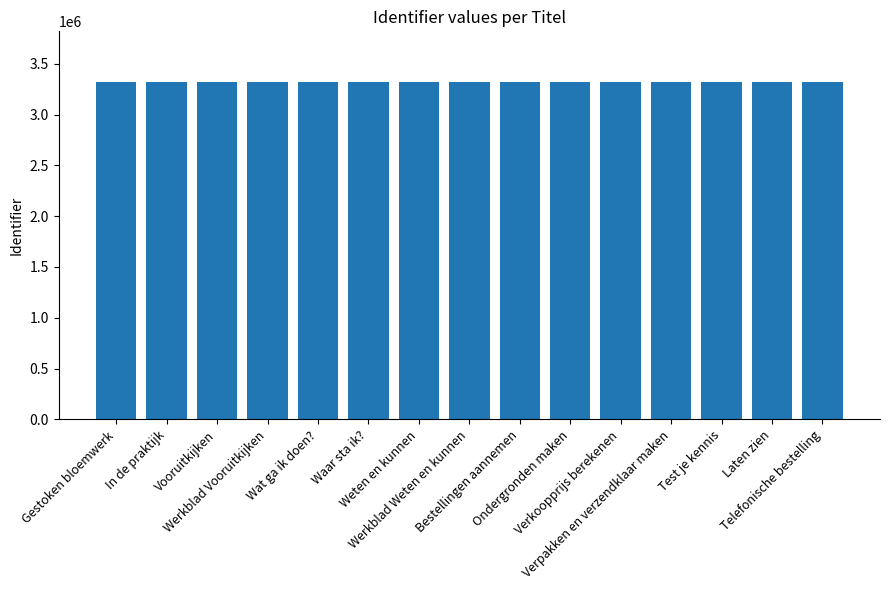

What is the sum of all values?

49799614